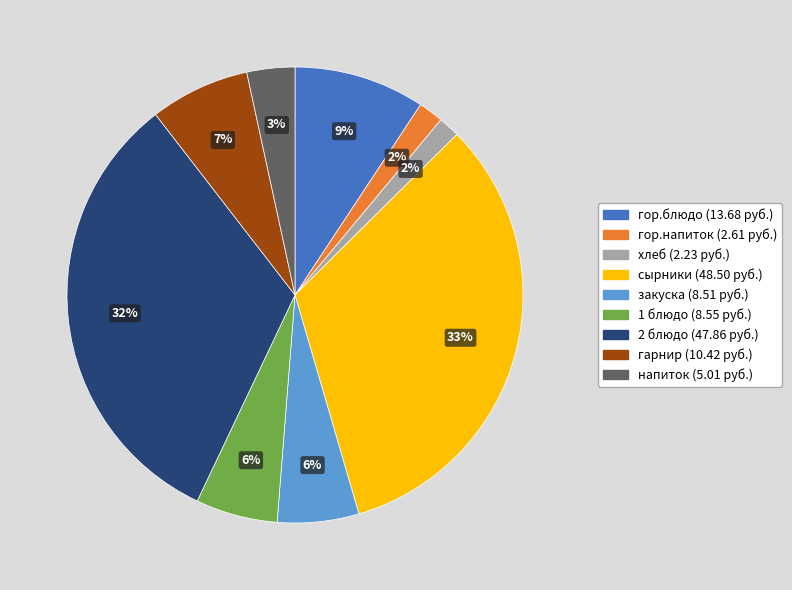

Is it true that сырники is 45% of the pie?

False